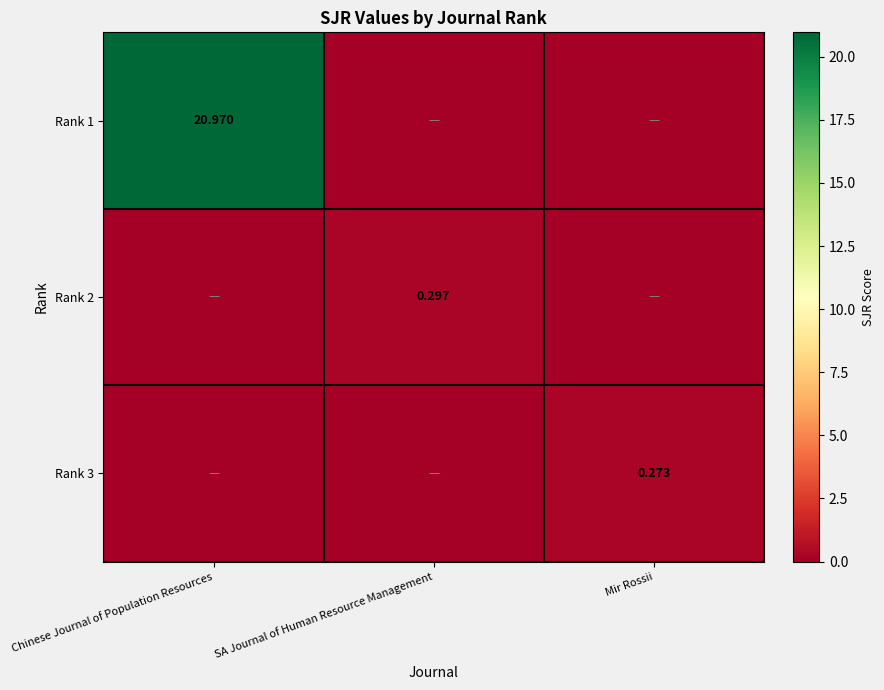

At how many categories does at least one series exceed 1?

1